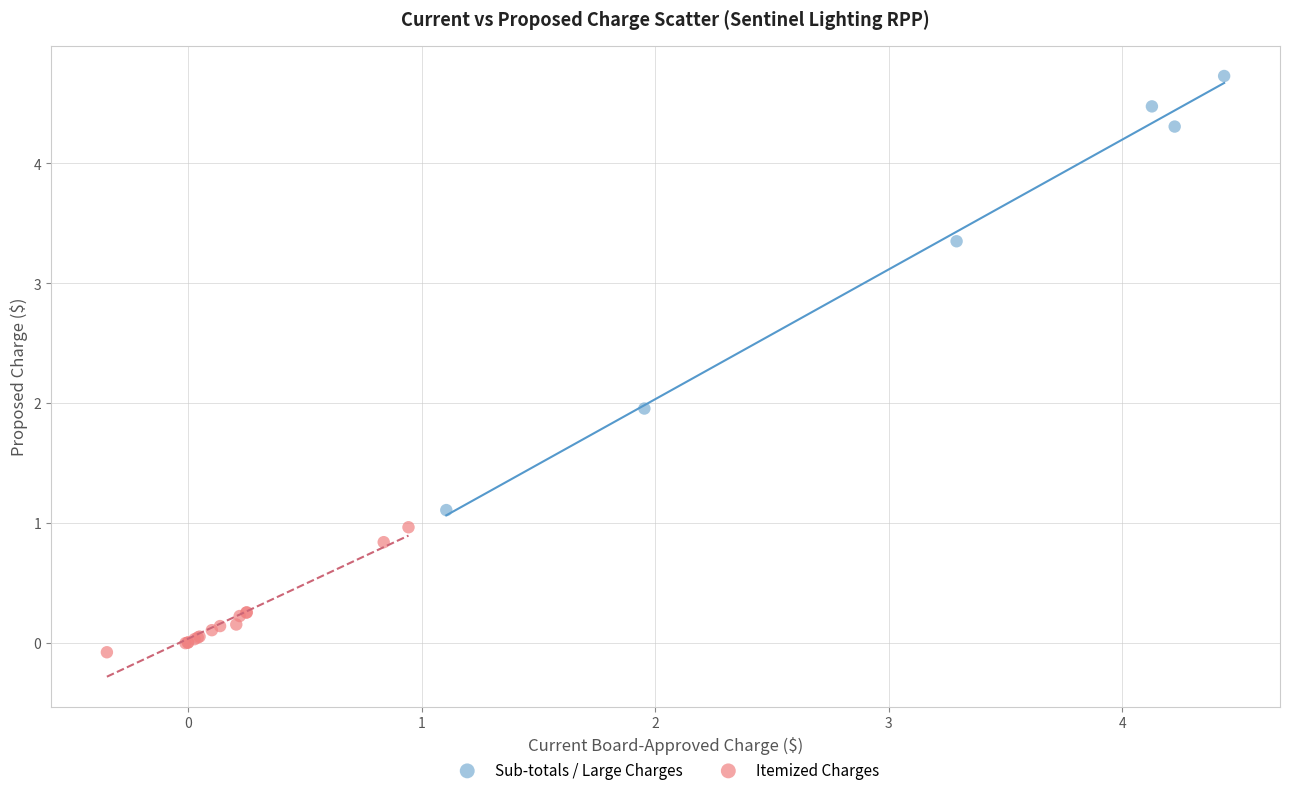

Which series reaches the minimum Y coordinate?

Itemized Charges